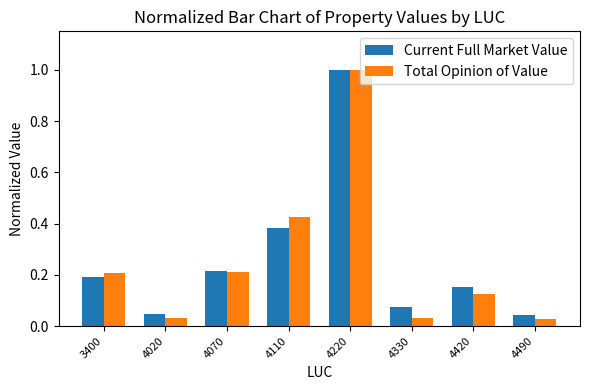

At which category is the sum across all series the highest?

4220